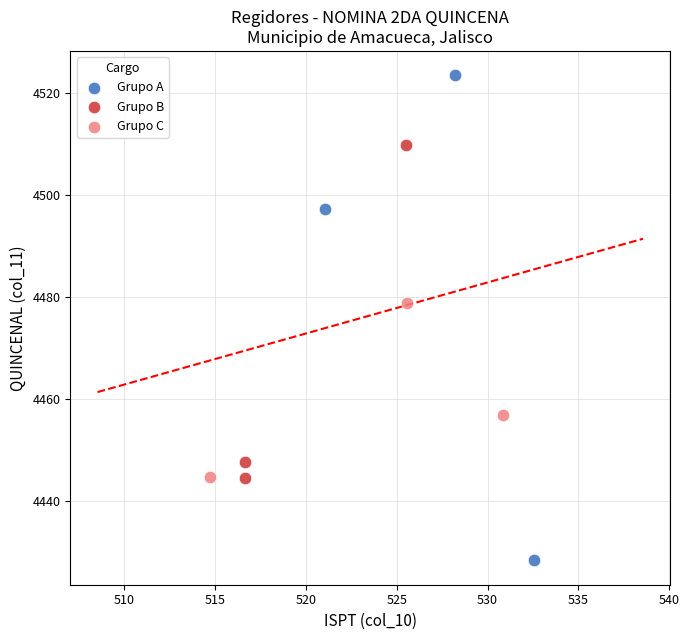

Which series has the largest Y range (max minus min)?

Grupo A